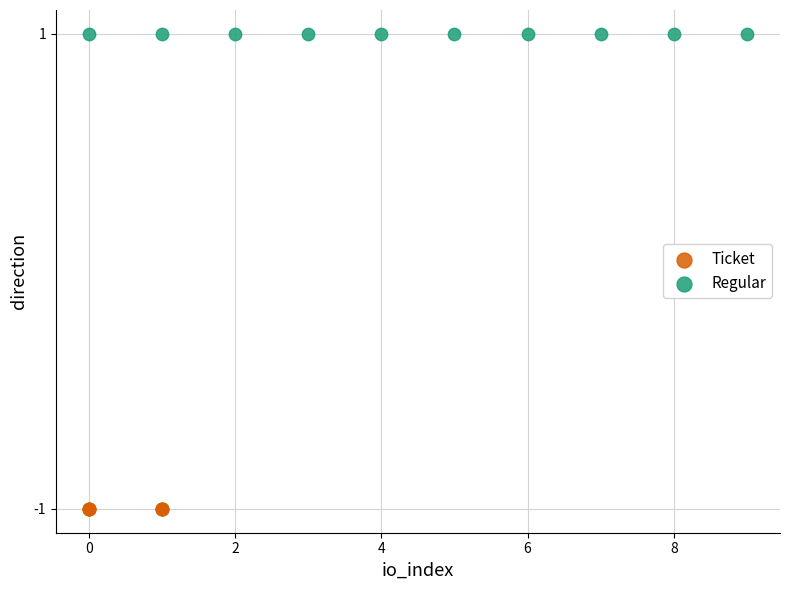

Which series contains the lowest Y value?

Ticket